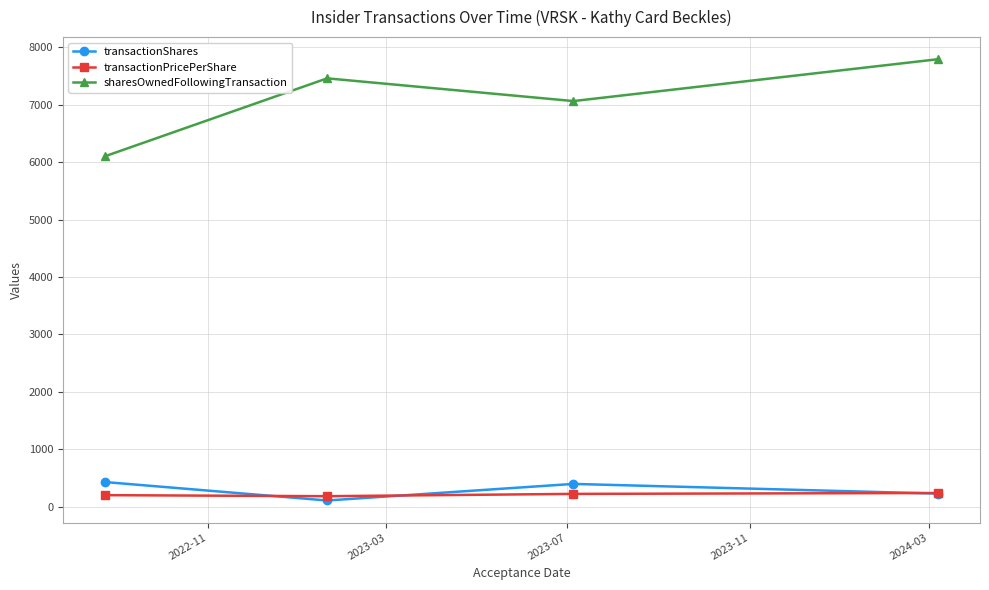

True or false: sharesOwnedFollowingTransaction and transactionShares cross at least once.

False